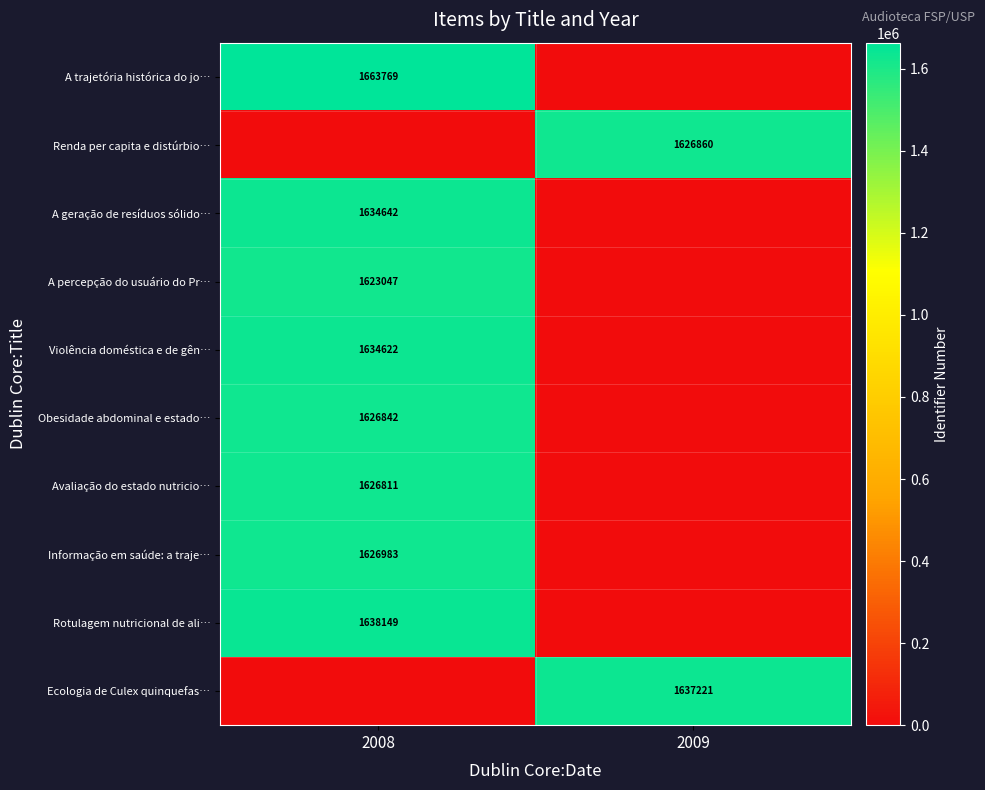

How many categories are shown in the chart?

2